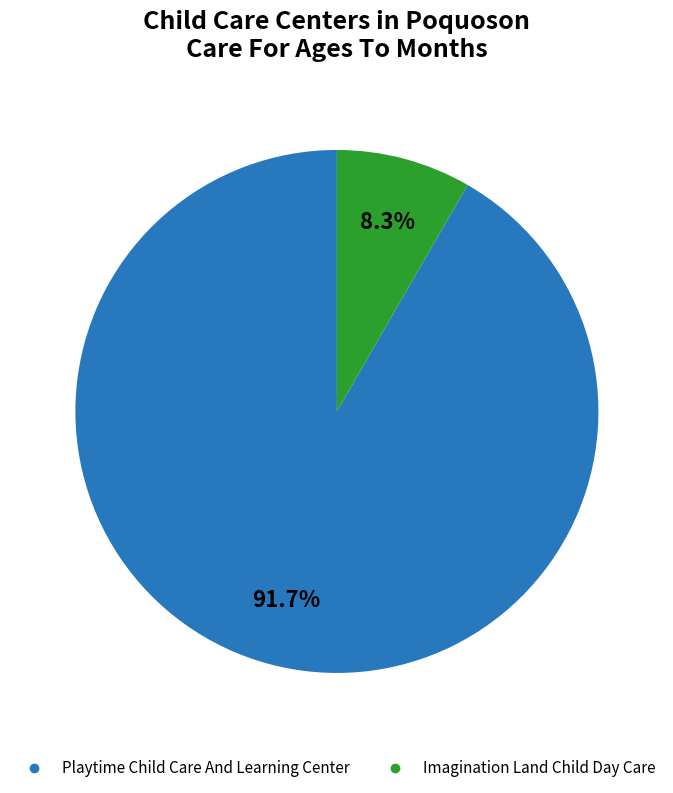

Approximately how many times larger is the value at Playtime Child Care And Learning Center compared to Imagination Land Child Day Care?

11.0